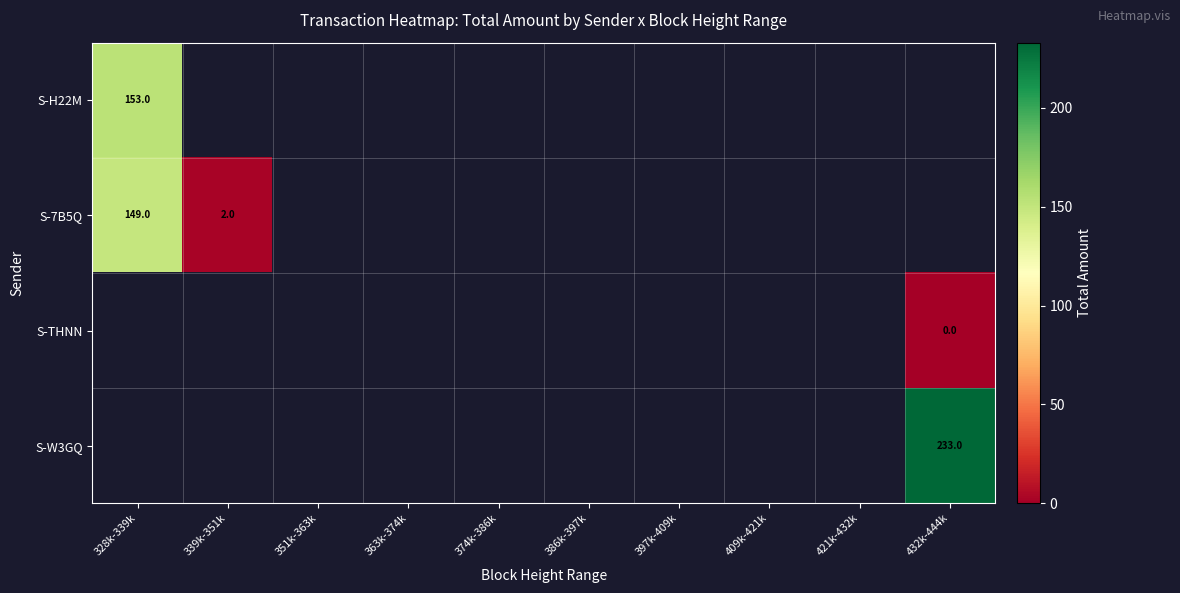

Count the number of data series in this chart.

4